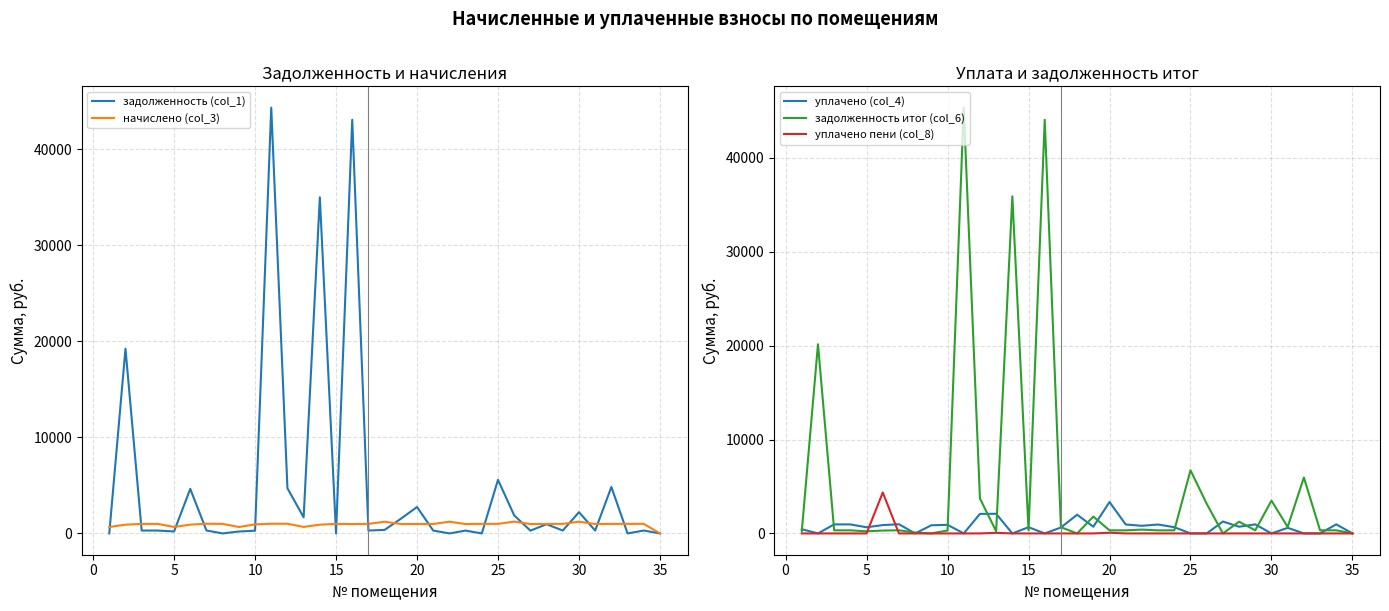

What is the highest value of the начислено (col_3) series?

1233.1